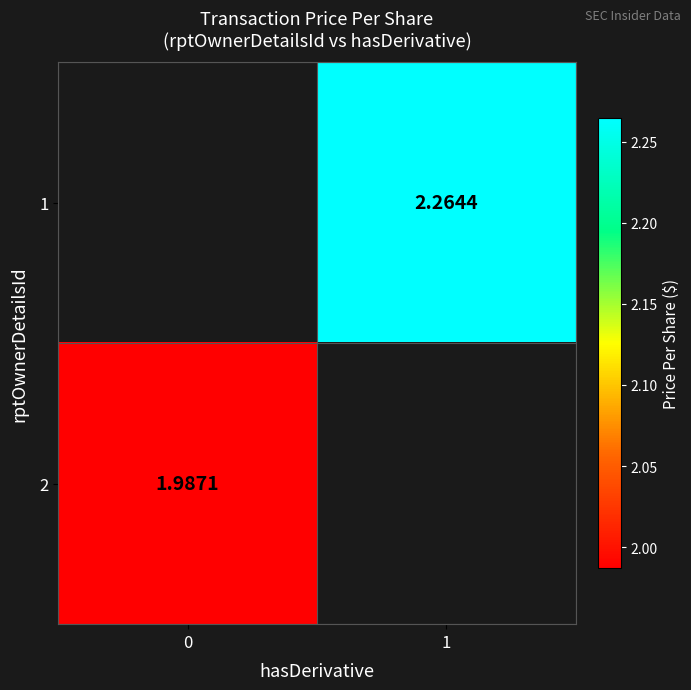

List the labels in order of row_0 value, smallest first.

0, 1